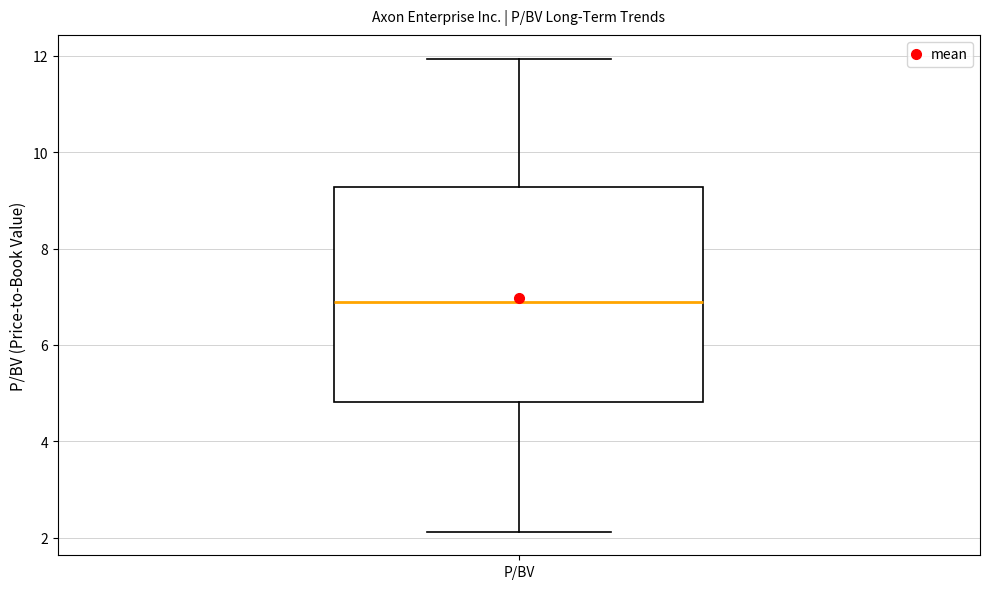

Read this box plot against the y-axis: the position of the median line, the range covered by the box, and the ends of both whiskers. The values are not printed on the chart, so give them approximately, as read against the axis.

median 6.8, box 4.8 to 9.2, whiskers 2.2 to 12.0